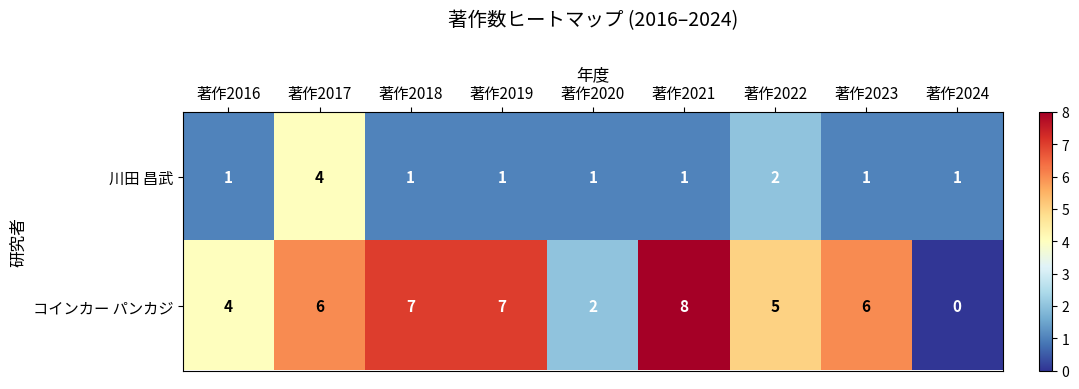

How many series are shown in this chart?

2